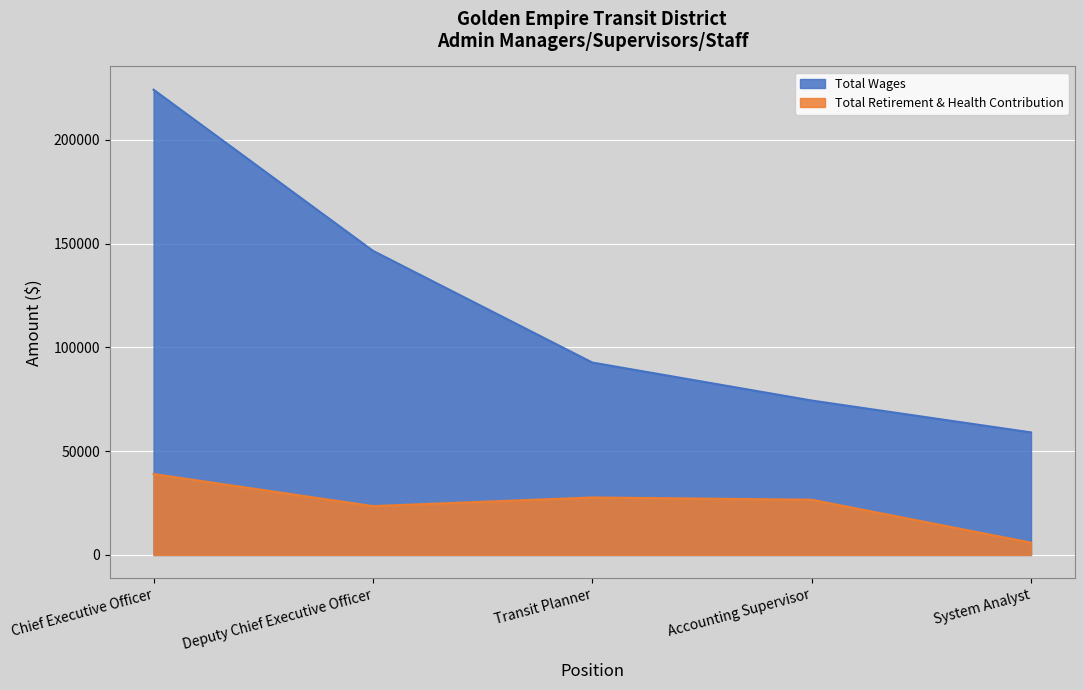

Reading left to right, extract all data points from this chart.

Total Wages: Chief Executive Officer=224139	Deputy Chief Executive Officer=146540	Transit Planner=92704	Accounting Supervisor=74403	System Analyst=59046
Total Retirement & Health Contribution: Chief Executive Officer=38992	Deputy Chief Executive Officer=23552	Transit Planner=27701	Accounting Supervisor=26617	System Analyst=5945